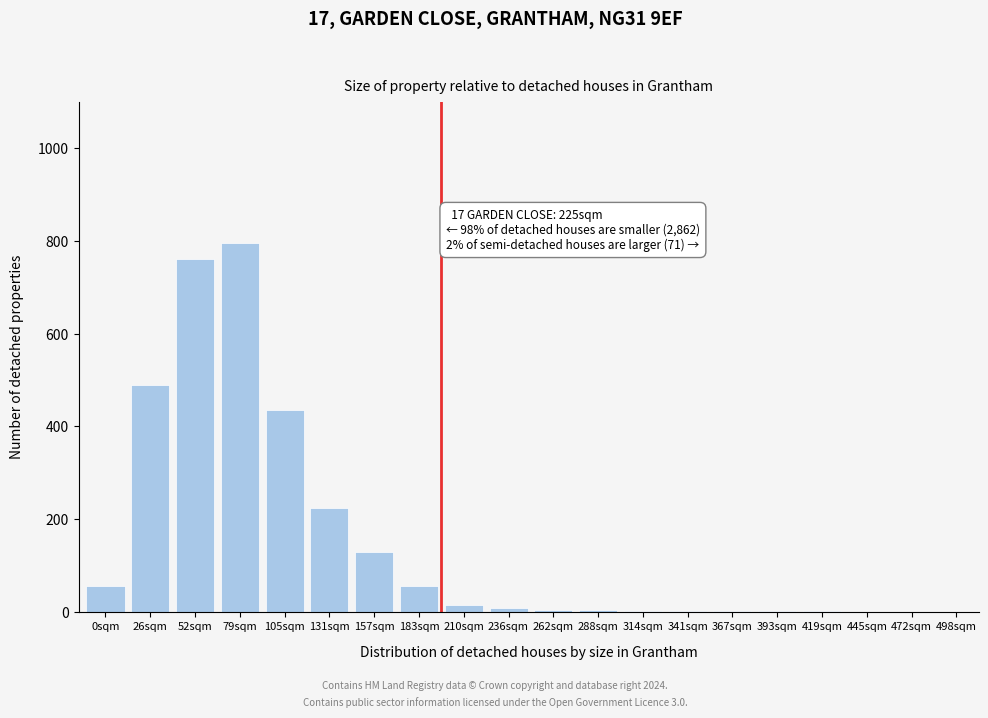

What is the greatest value displayed?

795